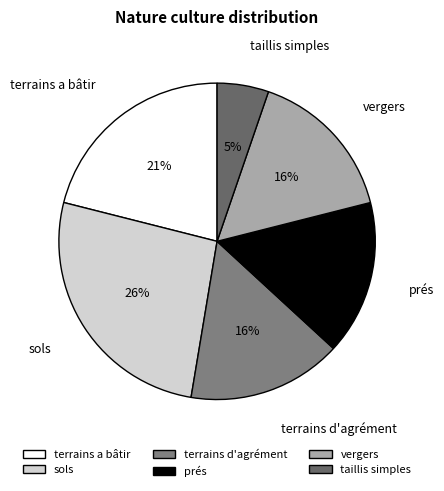

To the nearest percent, what is the combined percentage of prés and sols?

42%